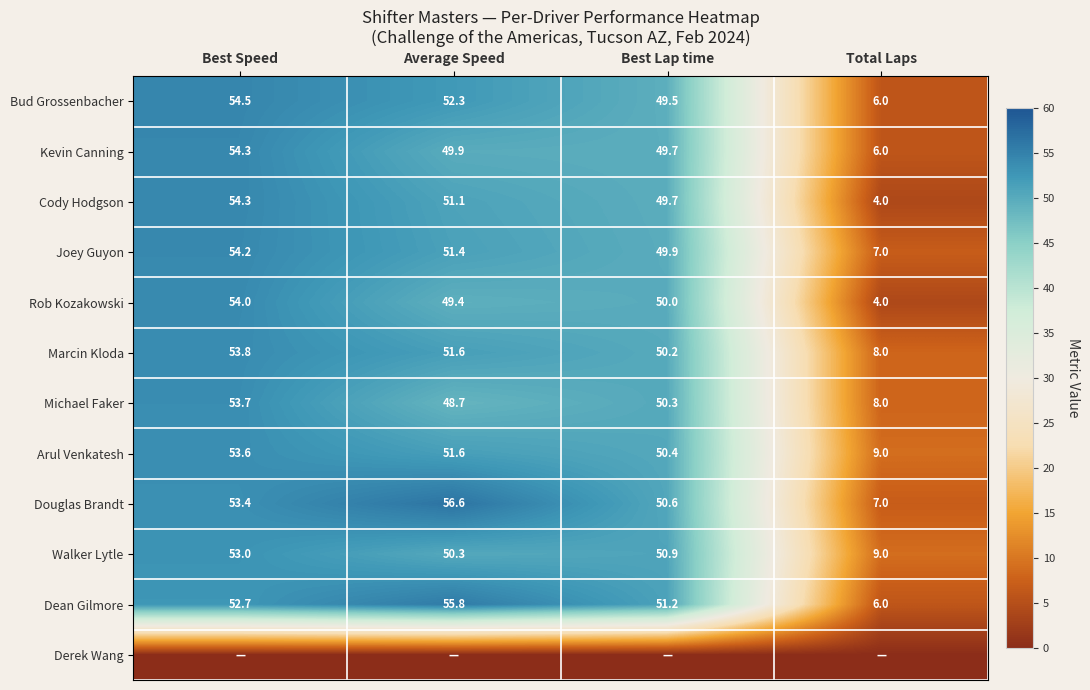

The Dean Gilmore series shows 55.8 at Average Speed. True or false?

True